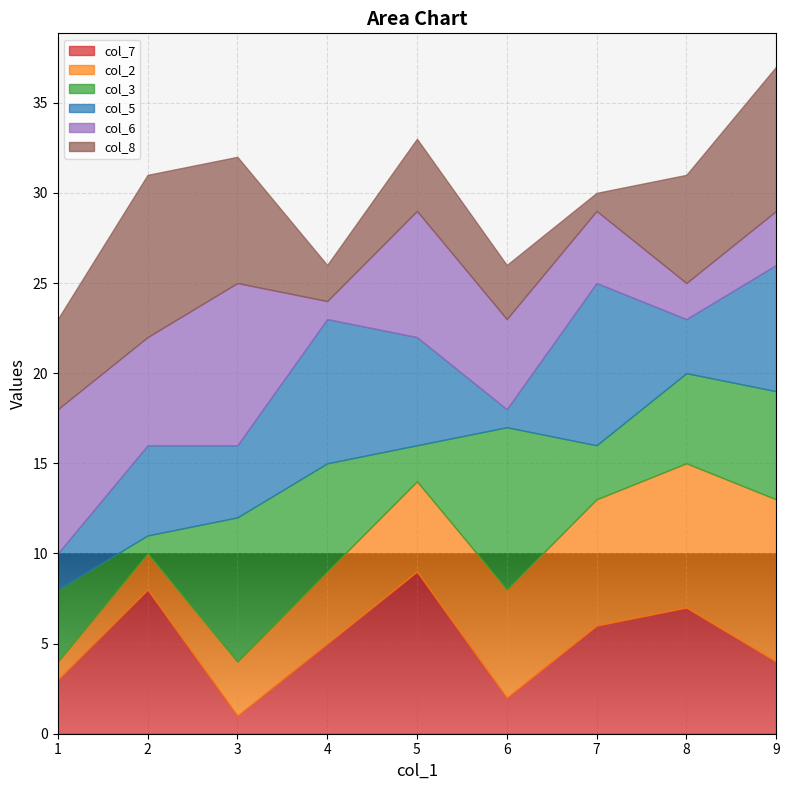

Does the chart display data point markers on the line(s)?

No